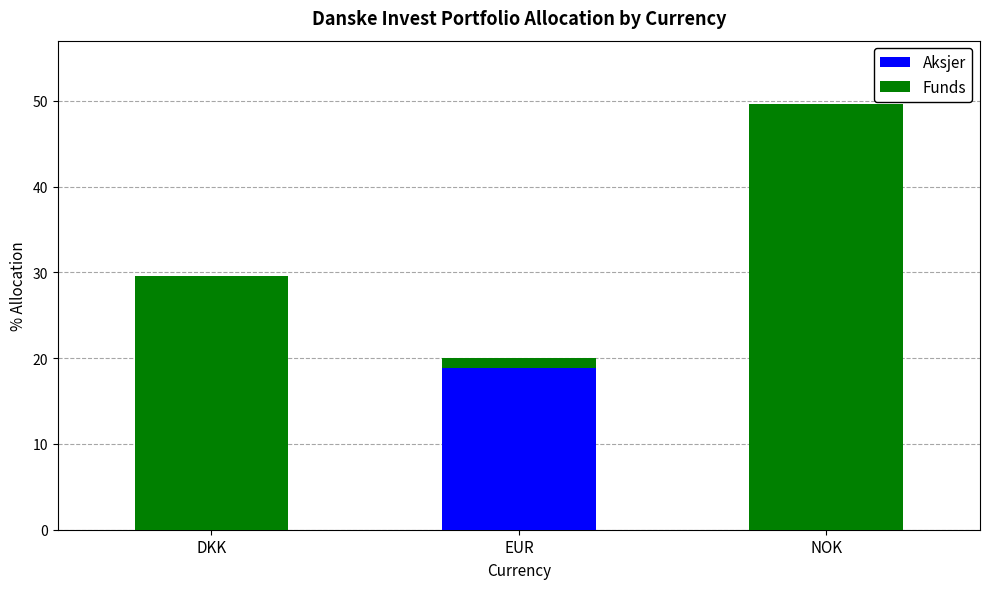

At which label does Aksjer reach its peak?

EUR